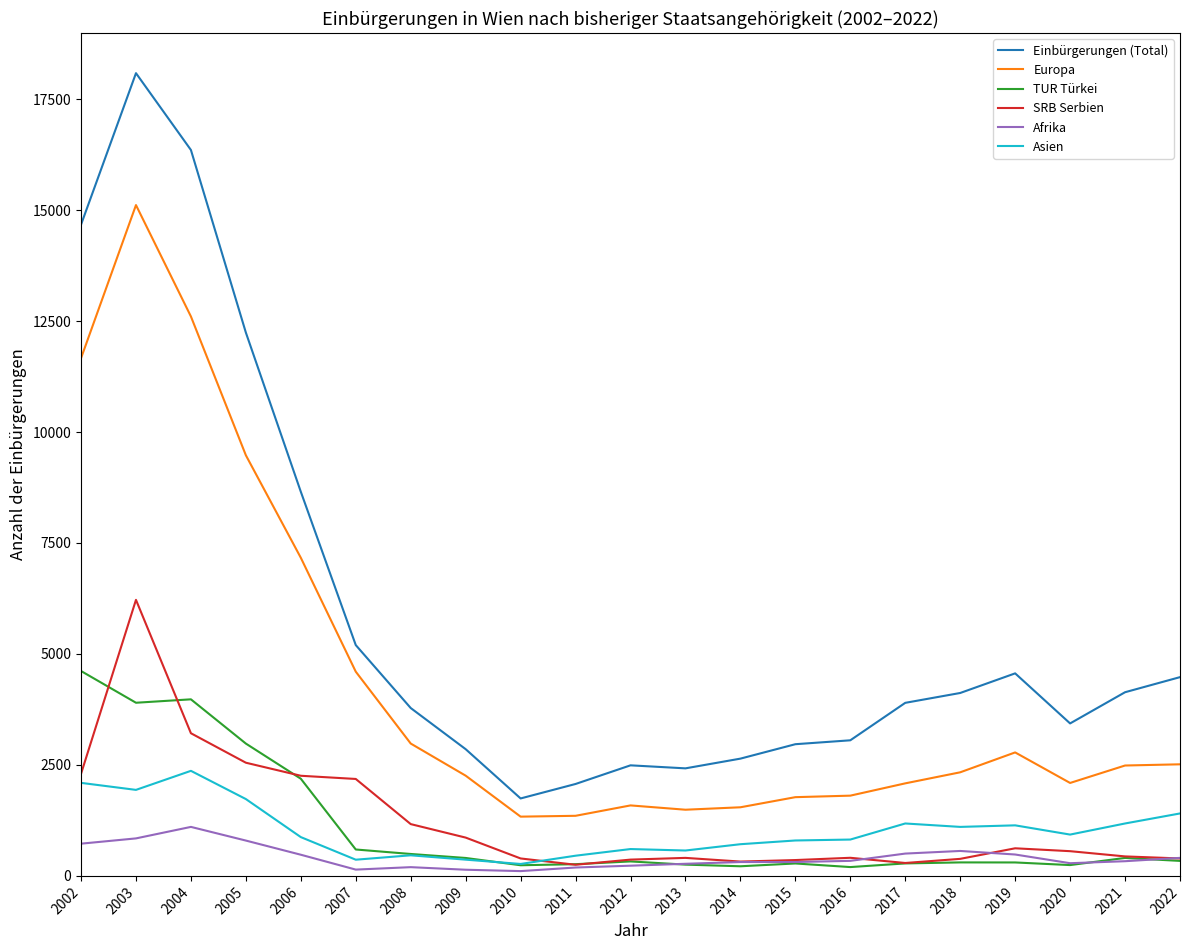

List the series in order of their peak value, lowest first.

Afrika, Asien, TUR Türkei, SRB Serbien, Europa, Einbürgerungen (Total)